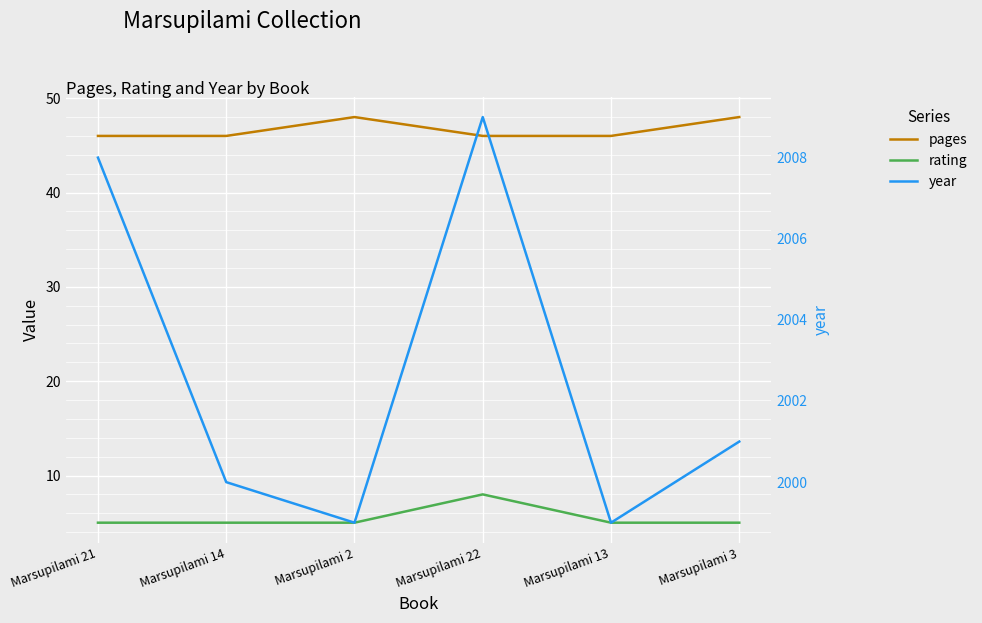

What is the sum of all rating values?

33